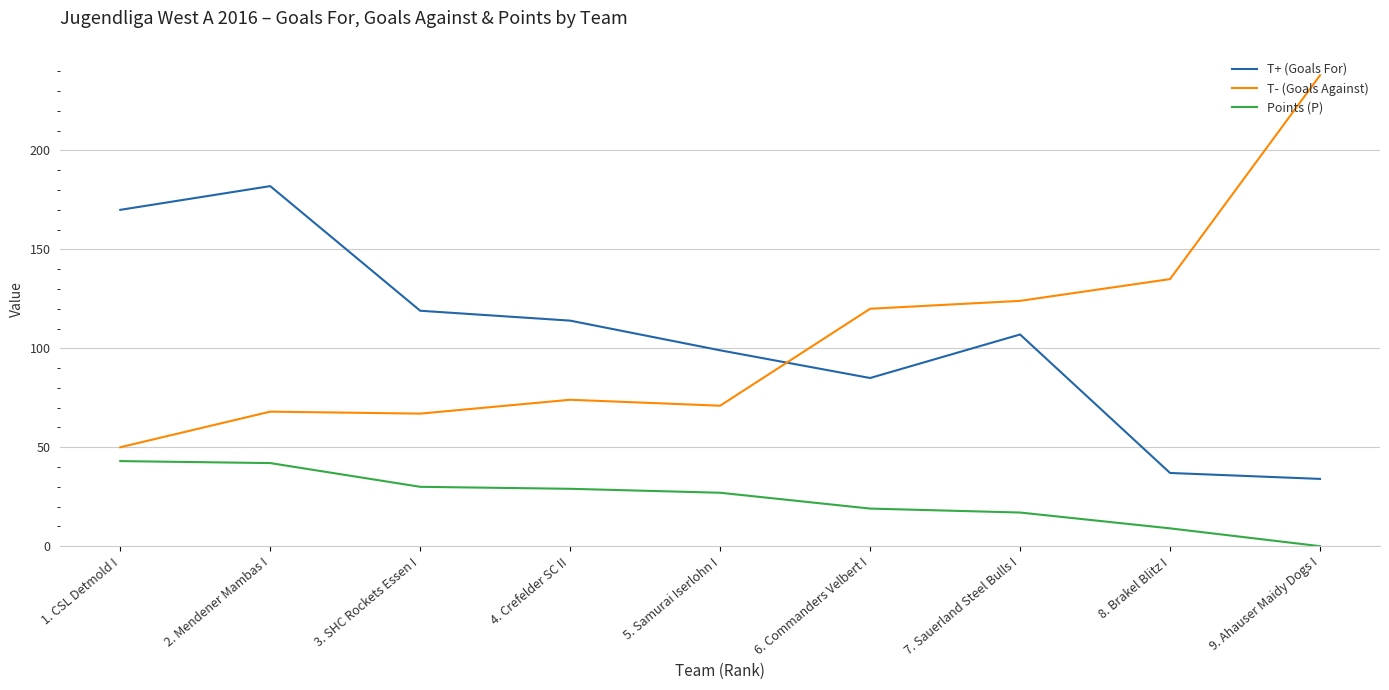

Count the number of categories in the chart.

9